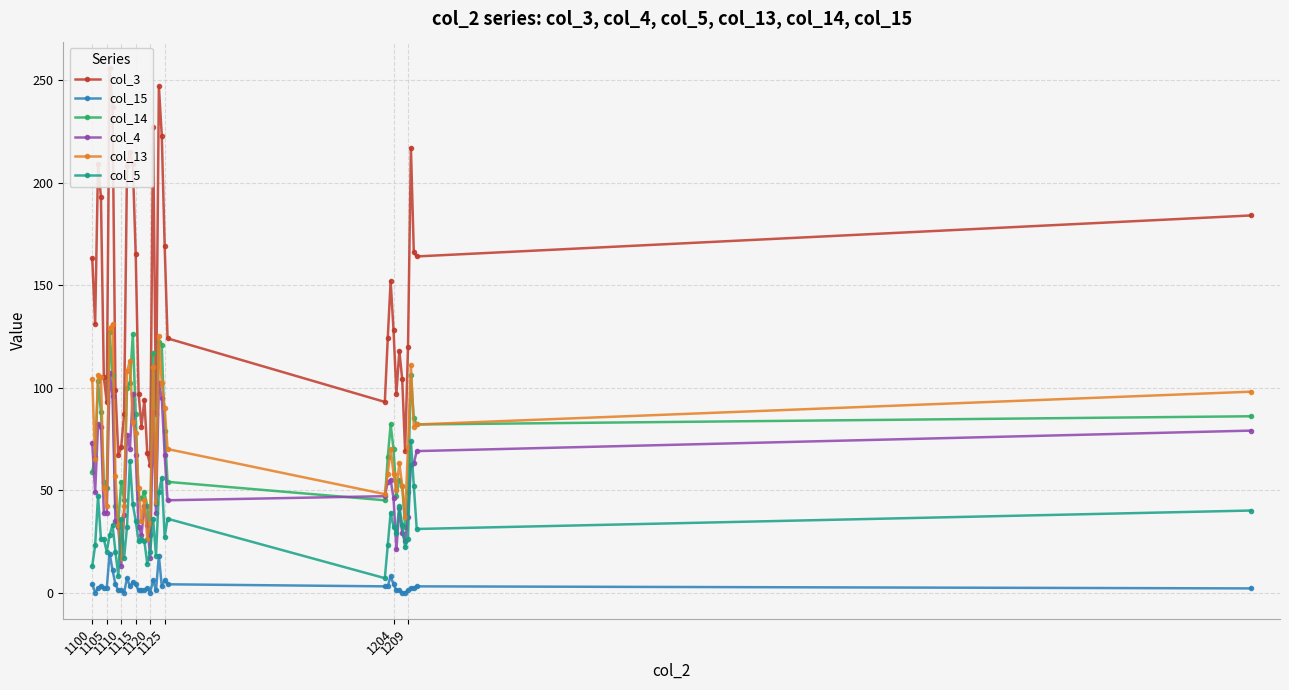

True or false: col_4 has more than 0 interior local peaks.

True